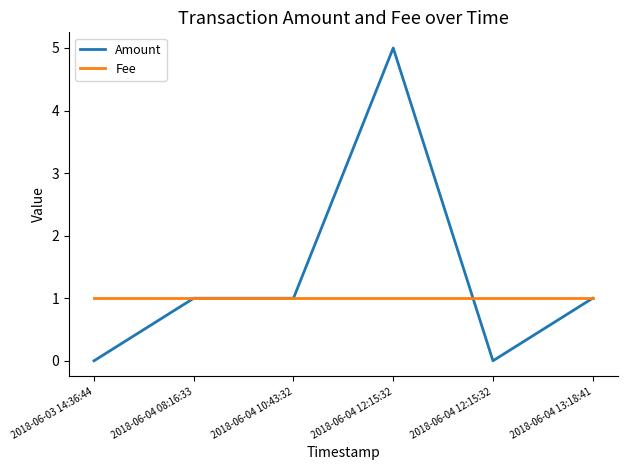

List the series in order of their peak value, lowest first.

Fee, Amount